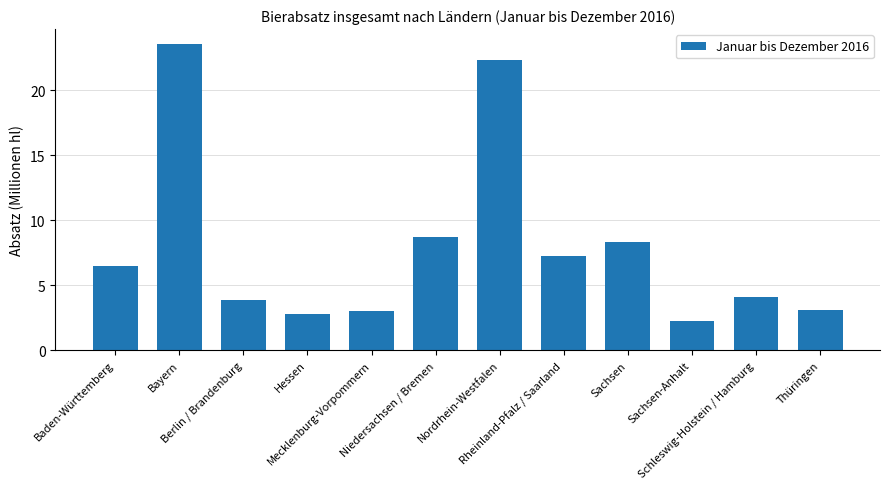

What value does the data have at Hessen?

2.8